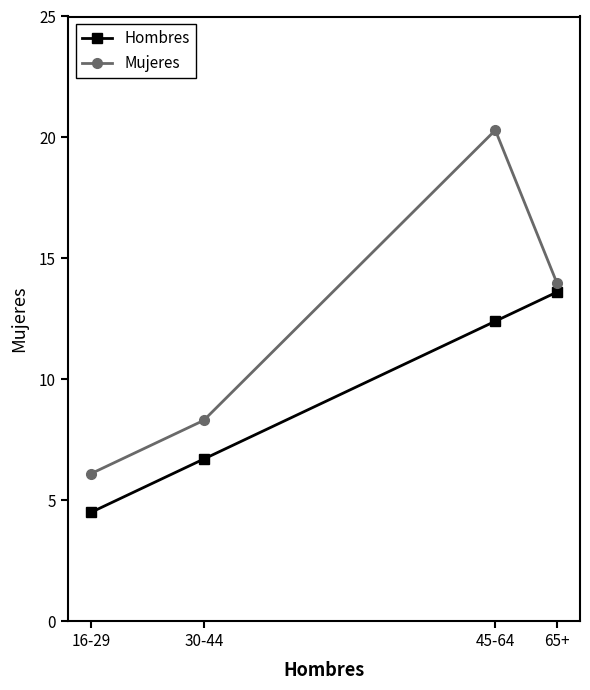

At 16-29, list the series in order from smallest to largest.

Hombres, Mujeres